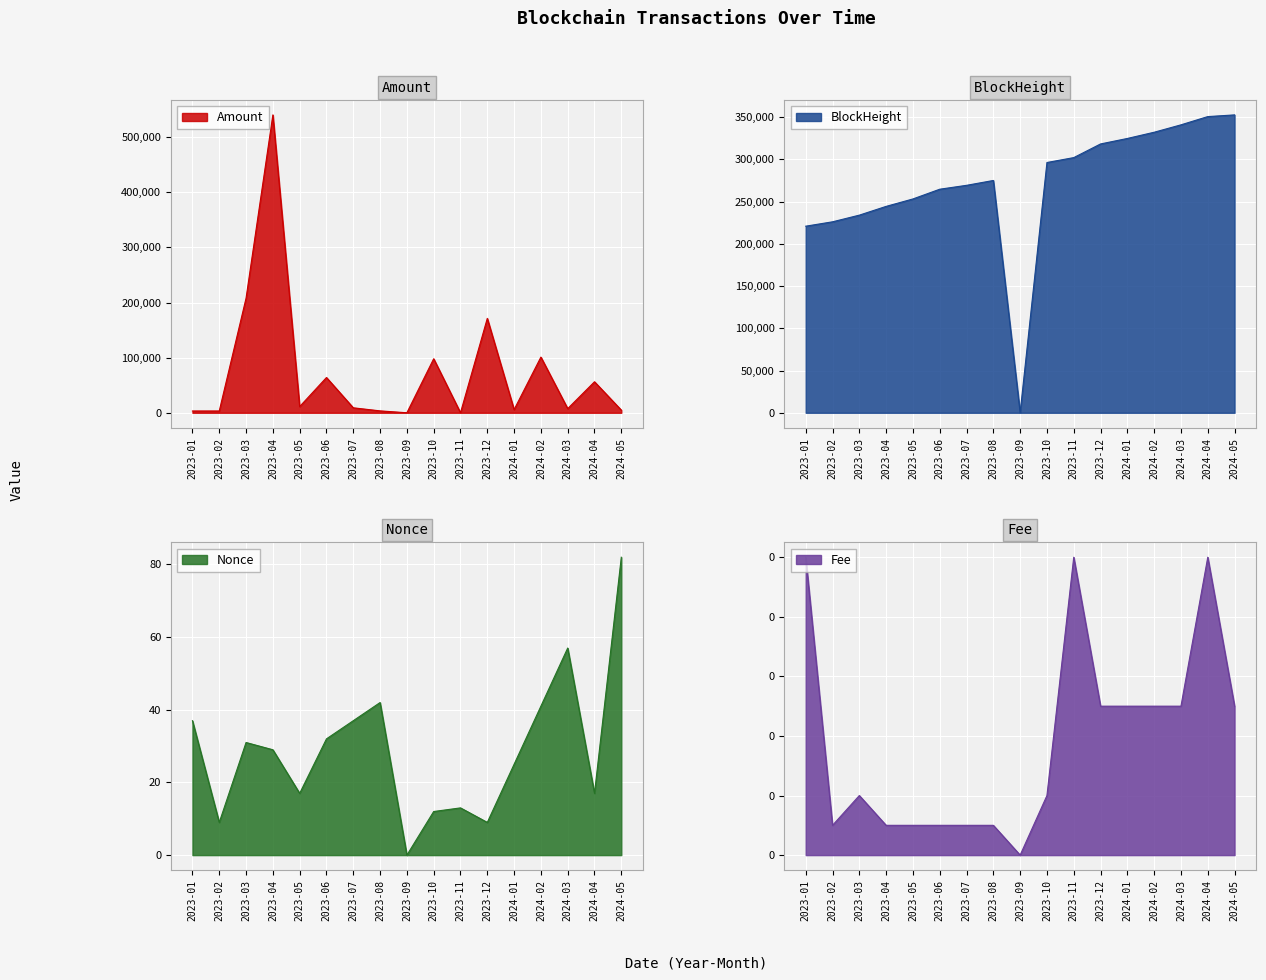

Which category has the highest value in the Fee series?

2023-01